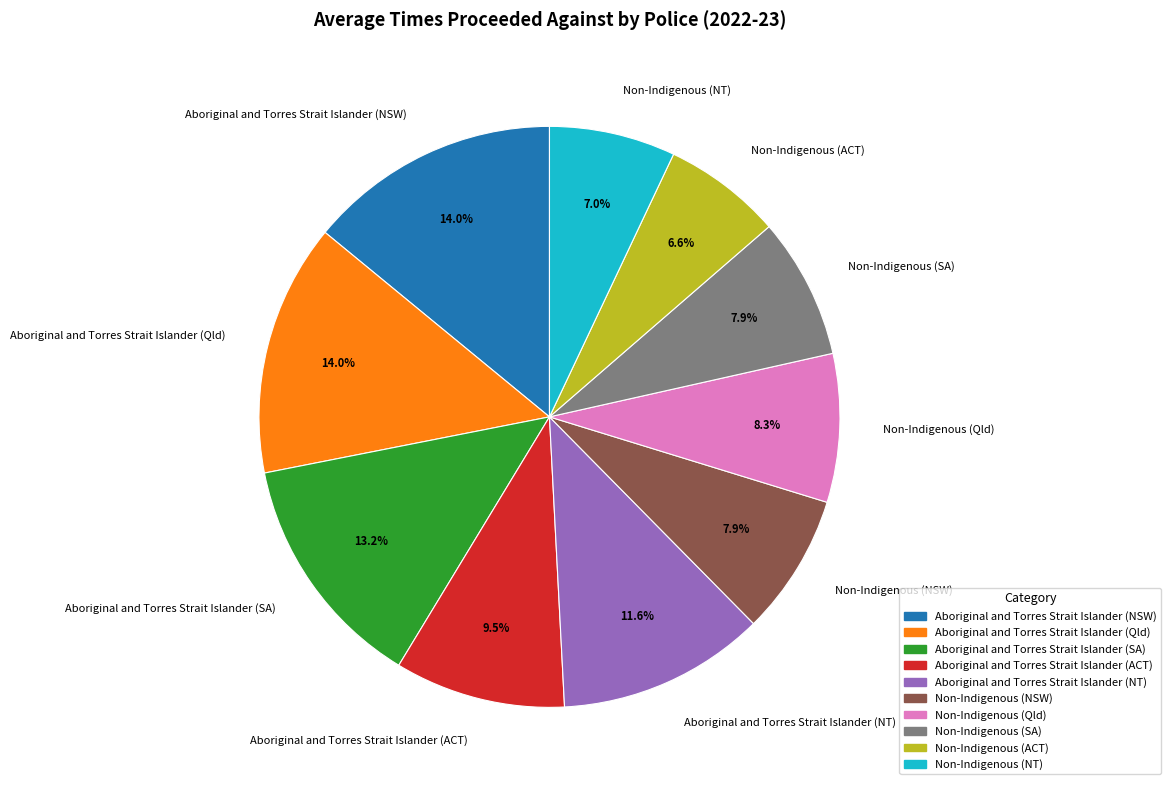

Do Aboriginal and Torres Strait Islander (SA) and Non-Indigenous (ACT) together represent more than half of the pie?

No